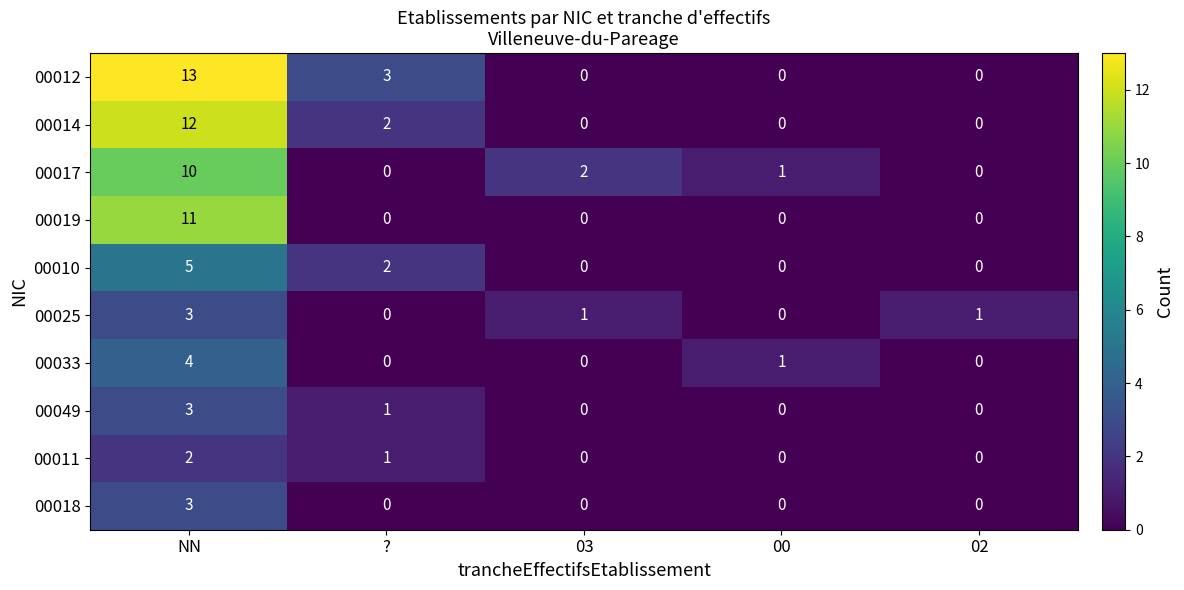

Which series has the largest total across all categories?

00012